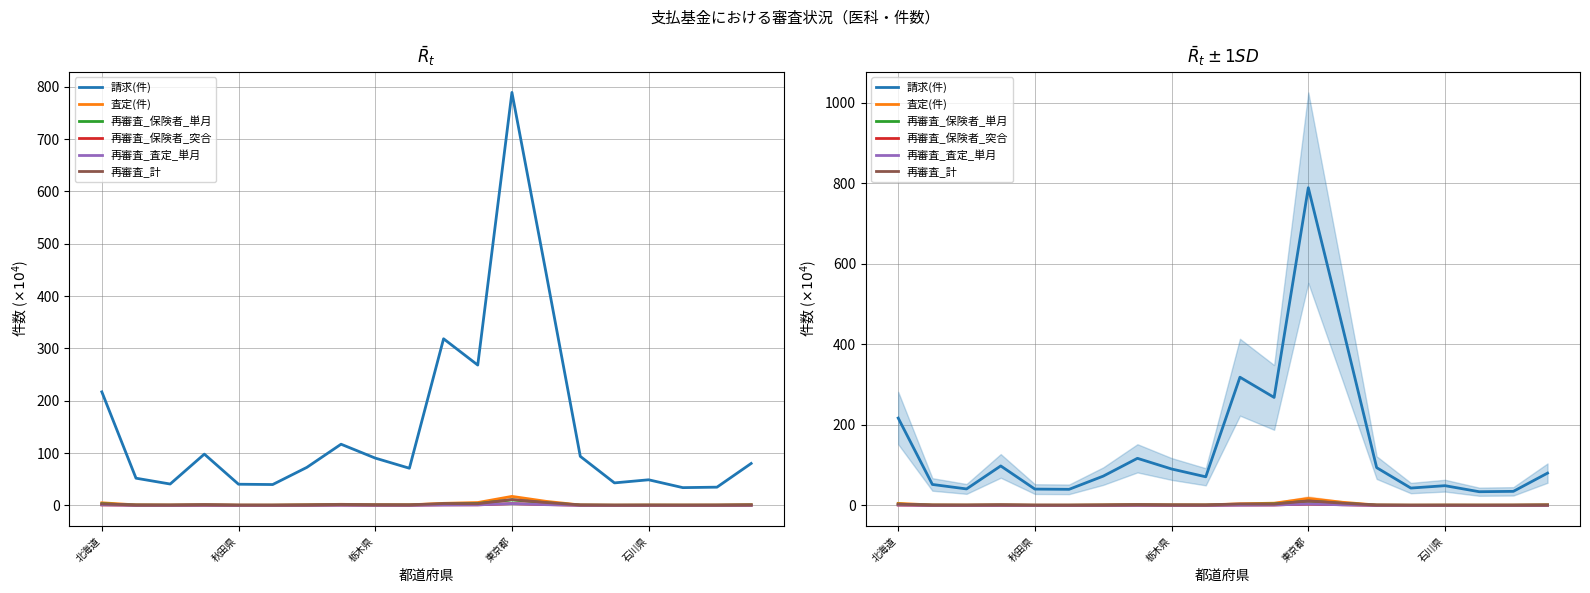

What is the difference between the second highest and minimum values in the 査定(件) series?

7.3